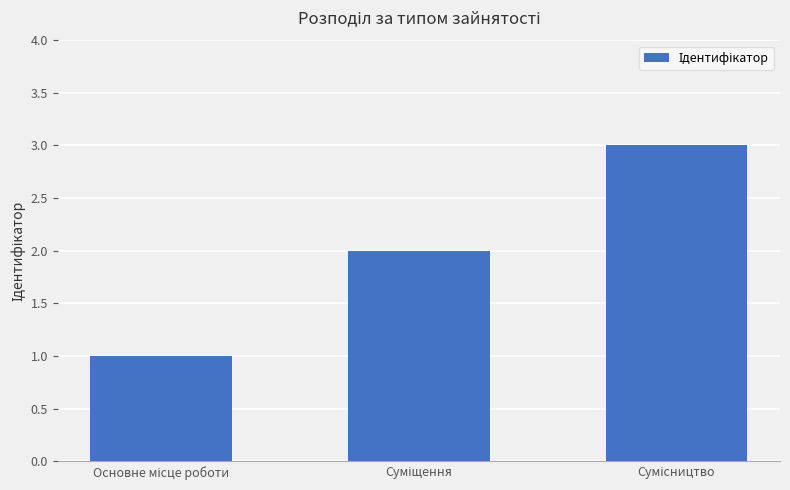

What is the sum of all values?

6